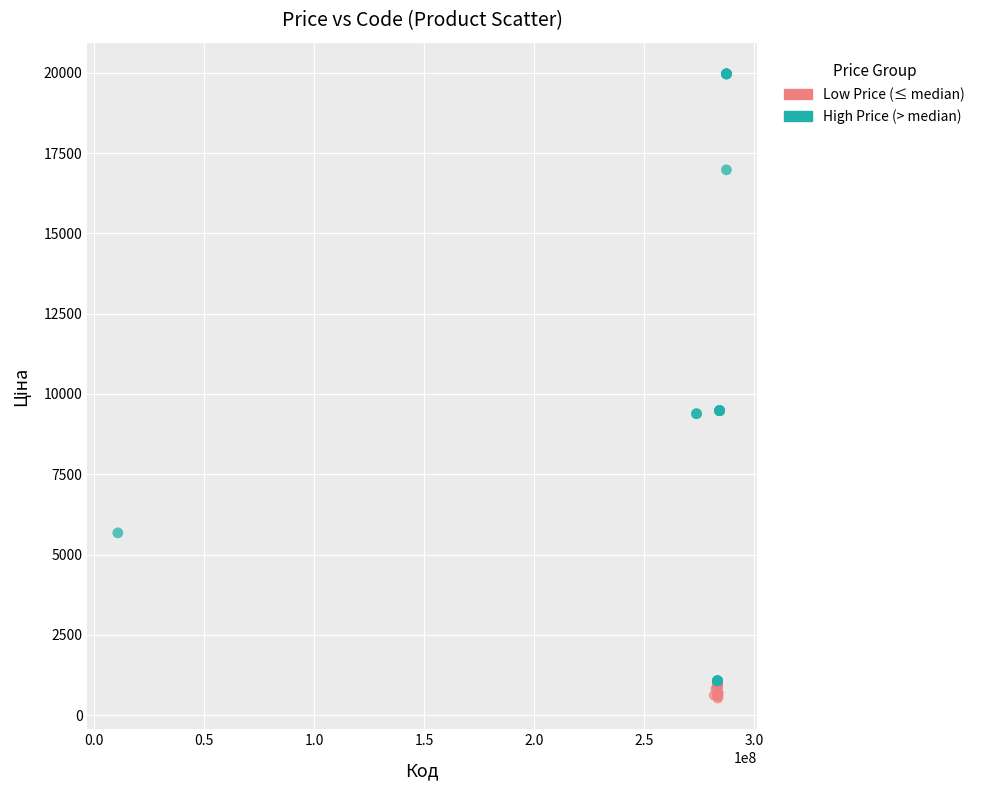

What are all the series names shown in the legend?

Low Price (≤ median), High Price (> median)